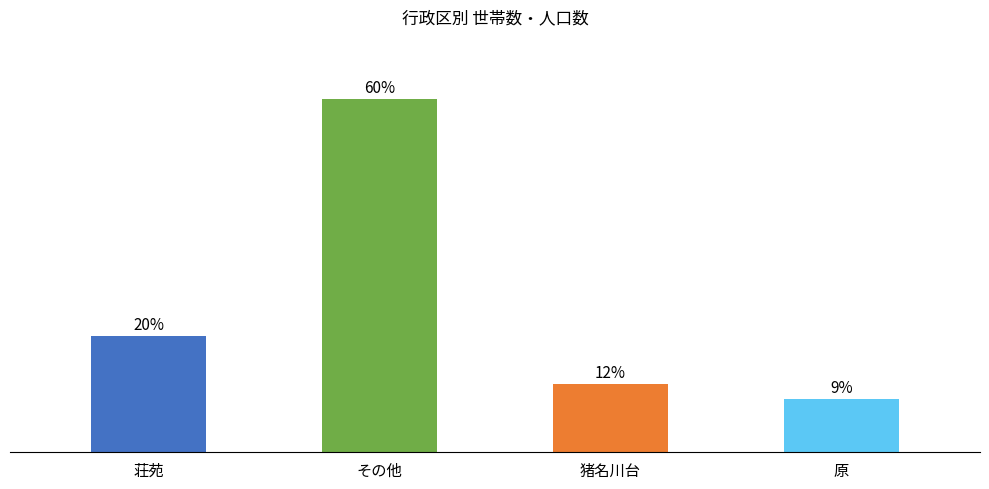

Are the bars horizontal?

No